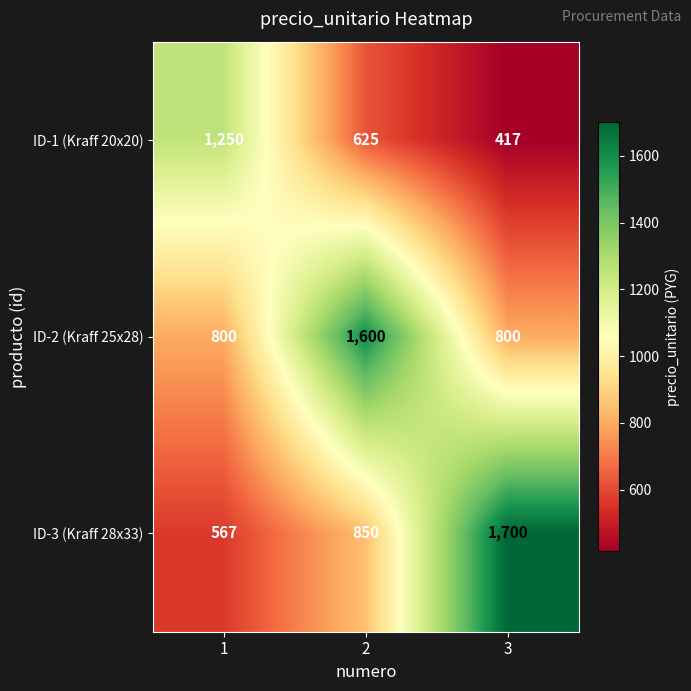

What is the average value of the ID-2 (Kraff 25x28) series?

1067